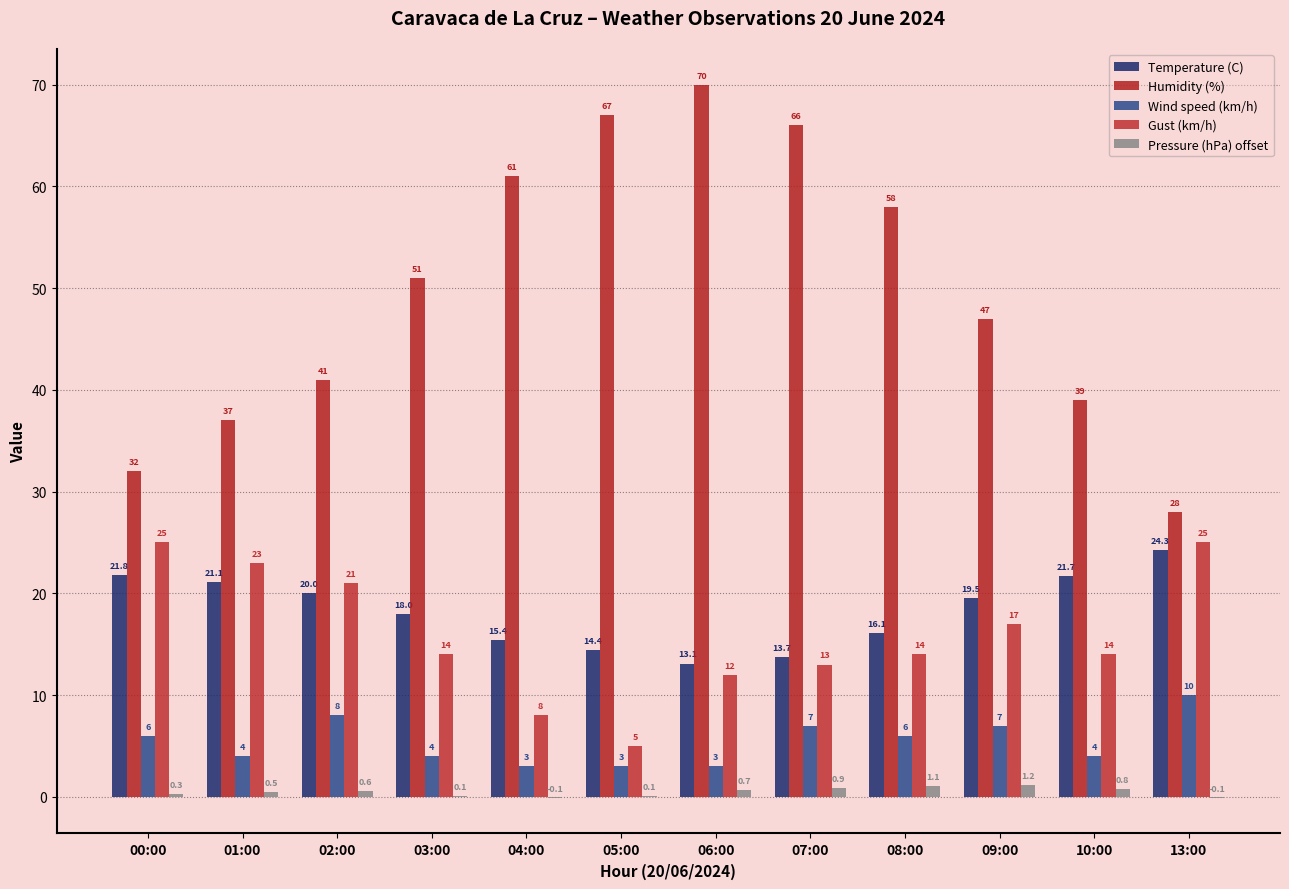

How many groups of bars are there?

12